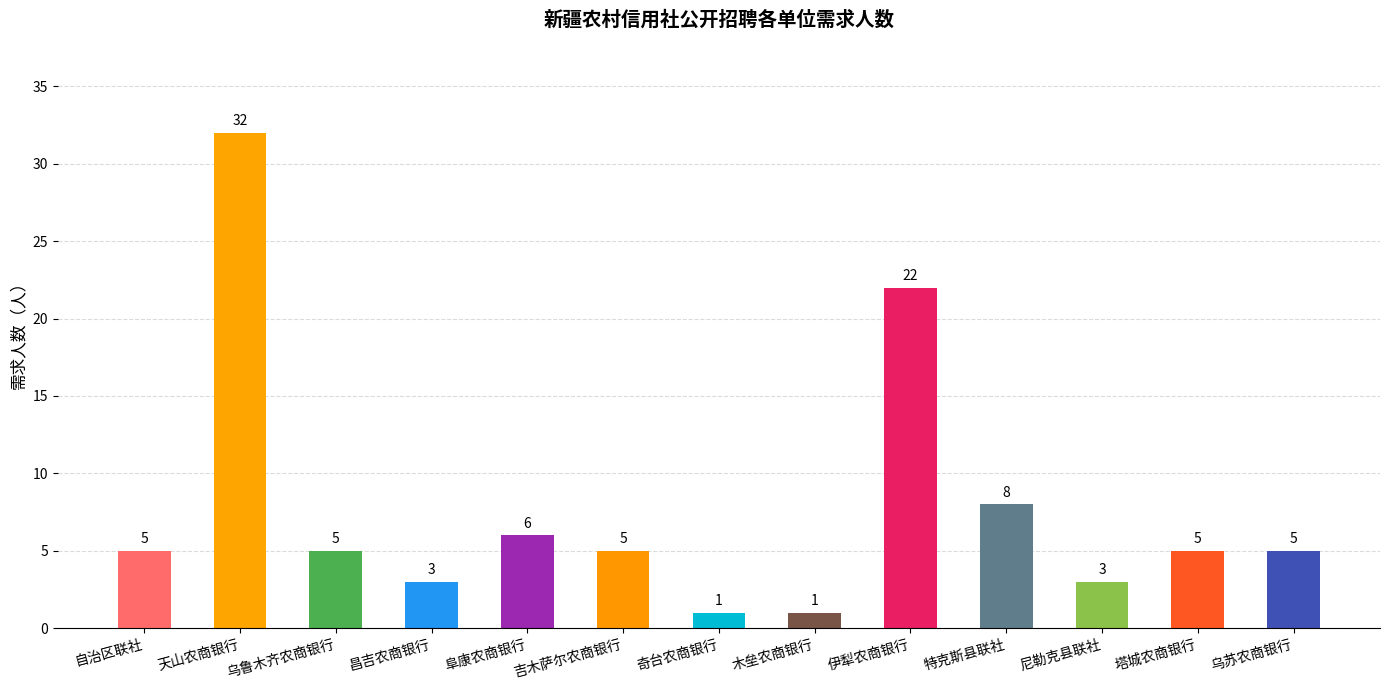

What is the greatest value displayed?

32